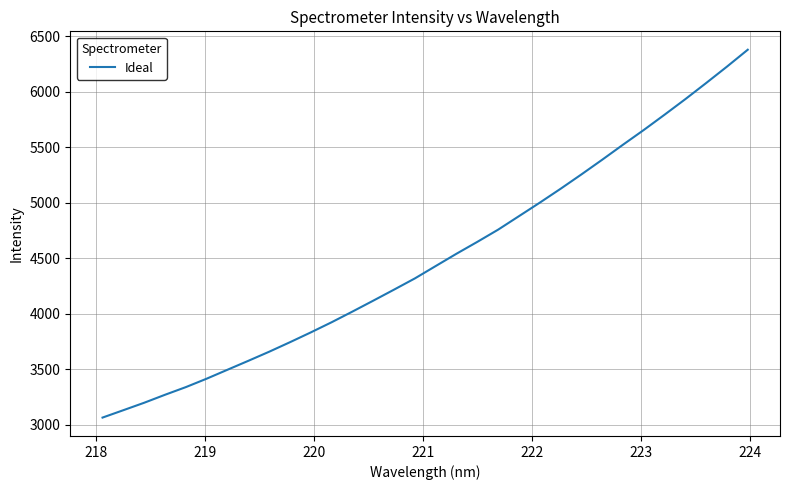

What is the difference between the maximum and minimum values?

3312.9